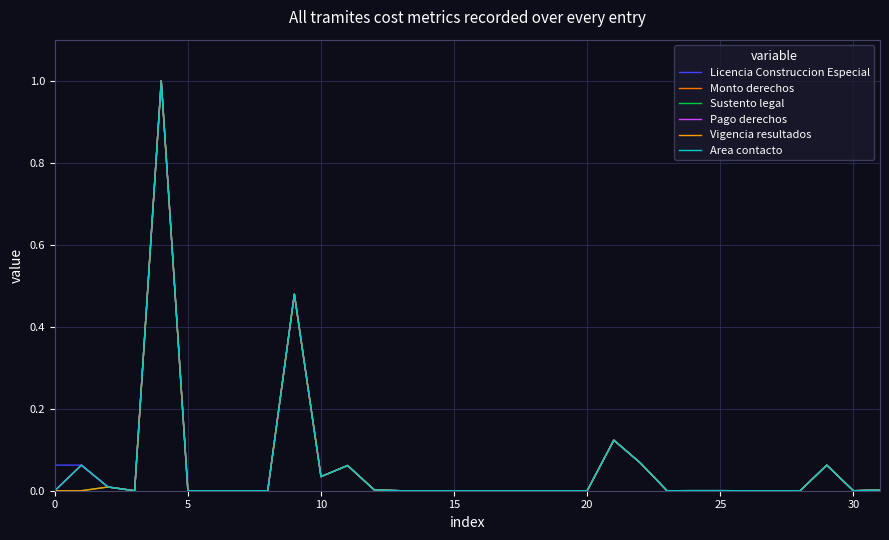

What is the difference between the maximum and minimum values in the Sustento legal series?

1.0